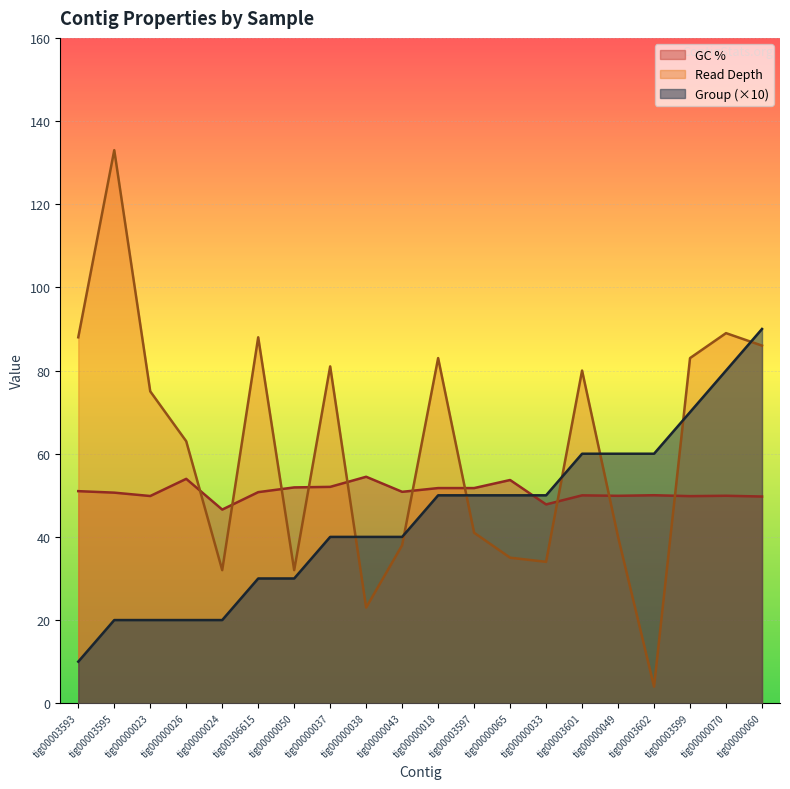

Reading left to right, list all the values displayed in this chart.

GC %: 51.0	50.6	49.8	54.0	46.6	50.8	51.9	52.0	54.5	50.8	51.7	51.7	53.7	47.8	50.0	49.9	50.0	49.8	49.9	49.7
Read Depth: 88.0	133.0	75.0	63.0	32.0	88.0	32.0	81.0	23.0	38.0	83.0	41.0	35.0	34.0	80.0	40.0	4.0	83.0	89.0	86.0
Group: 10.0	20.0	20.0	20.0	20.0	30.0	30.0	40.0	40.0	40.0	50.0	50.0	50.0	50.0	60.0	60.0	60.0	70.0	80.0	90.0